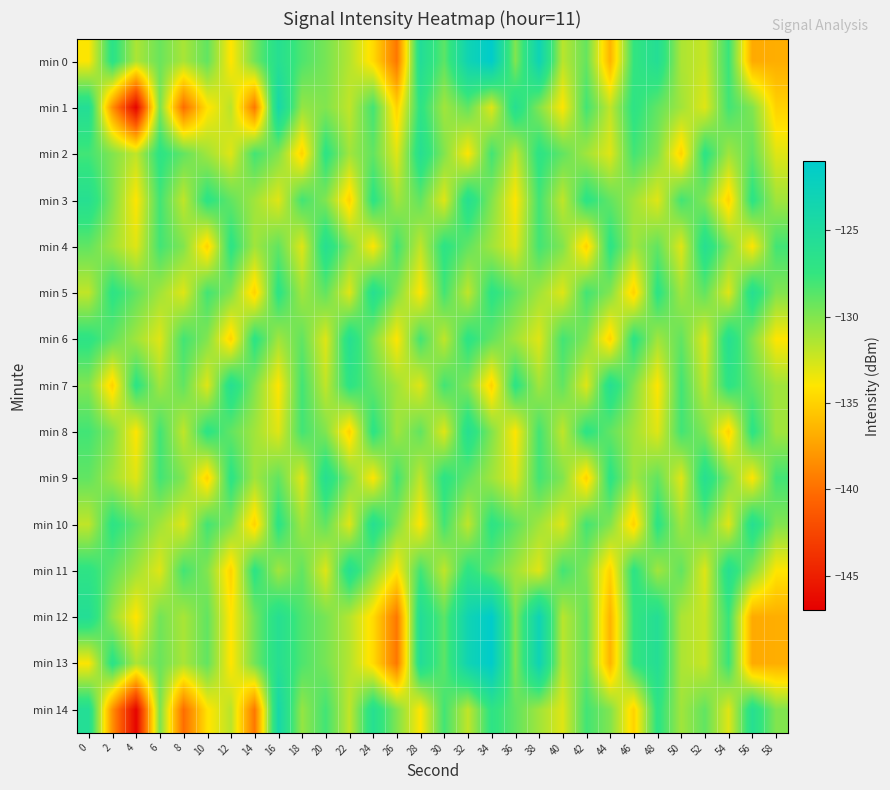

Reading left to right, what are all the values shown in this chart?

min 0: 0=-133.9	2=-126.8	4=-131.4	6=-129.3	8=-131.3	10=-129.0	12=-134.1	14=-129.5	16=-126.0	18=-128.4	20=-129.7	22=-131.6	24=-134.6	26=-139.6	28=-125.5	30=-128.9	32=-123.1	34=-121.2	36=-130.0	38=-123.0	40=-131.8	42=-129.1	44=-136.6	46=-127.4	48=-125.7	50=-131.3	52=-132.3	54=-127.7	56=-137.0	58=-136.8
min 1: 0=-125.6	2=-138.4	4=-146.8	6=-129.8	8=-140.2	10=-134.2	12=-131.8	14=-139.6	16=-124.0	18=-130.6	20=-130.0	22=-132.0	24=-128.0	26=-135.0	28=-127.0	30=-131.0	32=-129.0	34=-133.0	36=-126.0	38=-130.0	40=-134.0	42=-128.0	44=-132.0	46=-127.0	48=-129.0	50=-131.0	52=-133.0	54=-128.0	56=-130.0	58=-135.0
min 2: 0=-128.0	2=-130.0	4=-132.0	6=-127.0	8=-129.0	10=-131.0	12=-133.0	14=-128.0	16=-130.0	18=-135.0	20=-127.0	22=-131.0	24=-129.0	26=-133.0	28=-126.0	30=-130.0	32=-134.0	34=-128.0	36=-132.0	38=-127.0	40=-129.0	42=-131.0	44=-133.0	46=-128.0	48=-130.0	50=-135.0	52=-127.0	54=-131.0	56=-129.0	58=-133.0
min 3: 0=-126.0	2=-130.0	4=-134.0	6=-128.0	8=-132.0	10=-127.0	12=-129.0	14=-131.0	16=-133.0	18=-128.0	20=-130.0	22=-135.0	24=-127.0	26=-131.0	28=-129.0	30=-133.0	32=-126.0	34=-130.0	36=-134.0	38=-128.0	40=-132.0	42=-127.0	44=-129.0	46=-131.0	48=-133.0	50=-128.0	52=-130.0	54=-135.0	56=-127.0	58=-131.0
min 4: 0=-129.0	2=-131.0	4=-133.0	6=-128.0	8=-130.0	10=-135.0	12=-127.0	14=-131.0	16=-129.0	18=-133.0	20=-126.0	22=-130.0	24=-134.0	26=-128.0	28=-132.0	30=-127.0	32=-129.0	34=-131.0	36=-133.0	38=-128.0	40=-130.0	42=-135.0	44=-127.0	46=-131.0	48=-129.0	50=-133.0	52=-126.0	54=-130.0	56=-134.0	58=-128.0
min 5: 0=-132.0	2=-127.0	4=-129.0	6=-131.0	8=-133.0	10=-128.0	12=-130.0	14=-135.0	16=-127.0	18=-131.0	20=-129.0	22=-133.0	24=-126.0	26=-130.0	28=-134.0	30=-128.0	32=-132.0	34=-127.0	36=-129.0	38=-131.0	40=-133.0	42=-128.0	44=-130.0	46=-135.0	48=-127.0	50=-131.0	52=-129.0	54=-133.0	56=-126.0	58=-130.0
min 6: 0=-127.0	2=-129.0	4=-131.0	6=-133.0	8=-128.0	10=-130.0	12=-135.0	14=-127.0	16=-131.0	18=-129.0	20=-133.0	22=-126.0	24=-130.0	26=-134.0	28=-128.0	30=-132.0	32=-127.0	34=-129.0	36=-131.0	38=-133.0	40=-128.0	42=-130.0	44=-135.0	46=-127.0	48=-131.0	50=-129.0	52=-133.0	54=-126.0	56=-130.0	58=-134.0
min 7: 0=-130.0	2=-135.0	4=-127.0	6=-131.0	8=-129.0	10=-133.0	12=-126.0	14=-130.0	16=-134.0	18=-128.0	20=-132.0	22=-127.0	24=-129.0	26=-131.0	28=-133.0	30=-128.0	32=-130.0	34=-135.0	36=-127.0	38=-131.0	40=-129.0	42=-133.0	44=-126.0	46=-130.0	48=-134.0	50=-128.0	52=-132.0	54=-127.0	56=-129.0	58=-131.0
min 8: 0=-128.0	2=-130.0	4=-134.0	6=-128.0	8=-132.0	10=-127.0	12=-129.0	14=-131.0	16=-133.0	18=-128.0	20=-130.0	22=-135.0	24=-127.0	26=-131.0	28=-129.0	30=-133.0	32=-126.0	34=-130.0	36=-134.0	38=-128.0	40=-132.0	42=-127.0	44=-129.0	46=-131.0	48=-133.0	50=-128.0	52=-130.0	54=-135.0	56=-127.0	58=-131.0
min 9: 0=-129.0	2=-131.0	4=-133.0	6=-128.0	8=-130.0	10=-135.0	12=-127.0	14=-131.0	16=-129.0	18=-133.0	20=-126.0	22=-130.0	24=-134.0	26=-128.0	28=-132.0	30=-127.0	32=-129.0	34=-131.0	36=-133.0	38=-128.0	40=-130.0	42=-135.0	44=-127.0	46=-131.0	48=-129.0	50=-133.0	52=-126.0	54=-130.0	56=-134.0	58=-128.0
min 10: 0=-132.0	2=-127.0	4=-129.0	6=-131.0	8=-133.0	10=-128.0	12=-130.0	14=-135.0	16=-127.0	18=-131.0	20=-129.0	22=-133.0	24=-126.0	26=-130.0	28=-134.0	30=-128.0	32=-132.0	34=-127.0	36=-129.0	38=-131.0	40=-133.0	42=-128.0	44=-130.0	46=-135.0	48=-127.0	50=-131.0	52=-129.0	54=-133.0	56=-126.0	58=-130.0
min 11: 0=-127.0	2=-129.0	4=-131.0	6=-133.0	8=-128.0	10=-130.0	12=-135.0	14=-127.0	16=-131.0	18=-129.0	20=-133.0	22=-126.0	24=-130.0	26=-134.0	28=-128.0	30=-132.0	32=-127.0	34=-129.0	36=-131.0	38=-133.0	40=-128.0	42=-130.0	44=-135.0	46=-127.0	48=-131.0	50=-129.0	52=-133.0	54=-126.0	56=-130.0	58=-134.0
min 12: 0=-125.6	2=-130.6	4=-134.1	6=-129.5	8=-131.3	10=-129.0	12=-134.1	14=-129.5	16=-126.0	18=-128.4	20=-129.7	22=-131.6	24=-134.6	26=-139.6	28=-125.5	30=-128.9	32=-123.1	34=-121.2	36=-130.0	38=-123.0	40=-131.8	42=-129.1	44=-136.6	46=-127.4	48=-125.7	50=-131.3	52=-132.3	54=-127.7	56=-137.0	58=-136.8
min 13: 0=-133.9	2=-126.8	4=-131.4	6=-129.3	8=-131.3	10=-129.0	12=-134.1	14=-129.5	16=-126.0	18=-128.4	20=-129.7	22=-131.6	24=-134.6	26=-139.6	28=-125.5	30=-128.9	32=-123.1	34=-121.2	36=-130.0	38=-123.0	40=-131.8	42=-129.1	44=-136.6	46=-127.4	48=-125.7	50=-131.3	52=-132.3	54=-127.7	56=-137.0	58=-136.8
min 14: 0=-125.6	2=-138.4	4=-146.8	6=-129.8	8=-140.2	10=-134.2	12=-131.8	14=-139.6	16=-124.0	18=-130.6	20=-128.0	22=-132.0	24=-126.0	26=-130.0	28=-134.0	30=-128.0	32=-132.0	34=-127.0	36=-129.0	38=-131.0	40=-133.0	42=-128.0	44=-130.0	46=-135.0	48=-127.0	50=-131.0	52=-129.0	54=-133.0	56=-126.0	58=-130.0